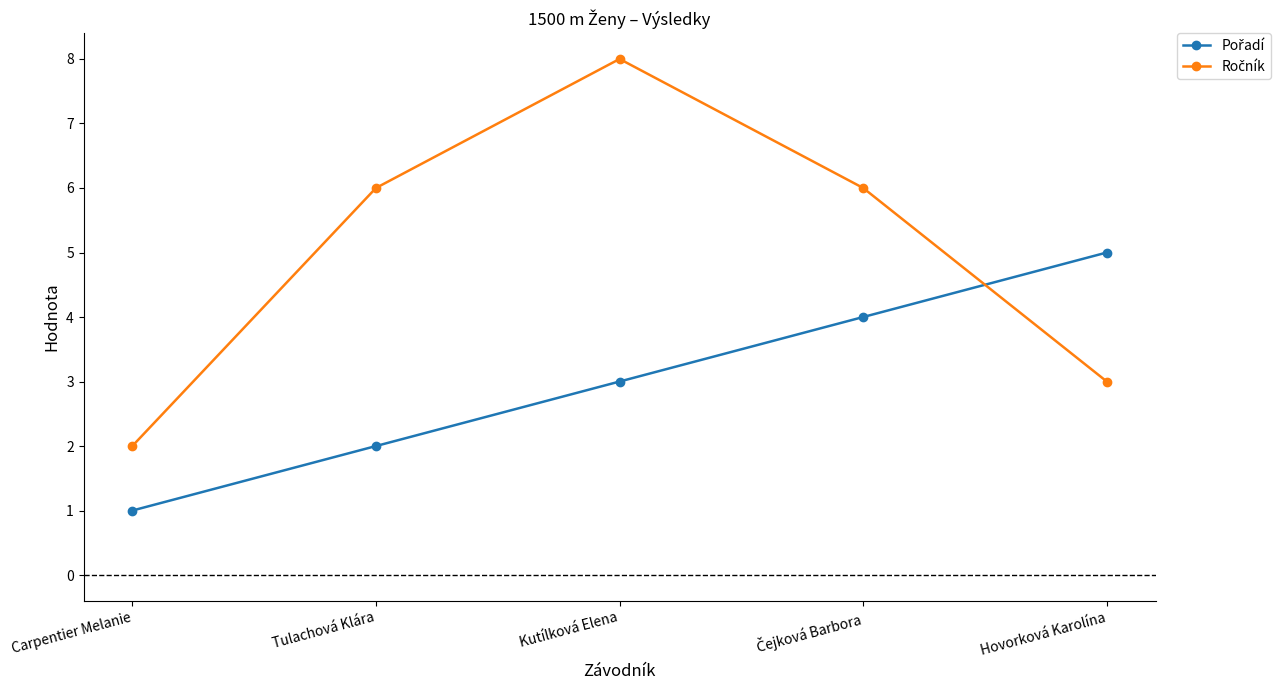

Which category has the highest value across all series?

Kutílková Elena